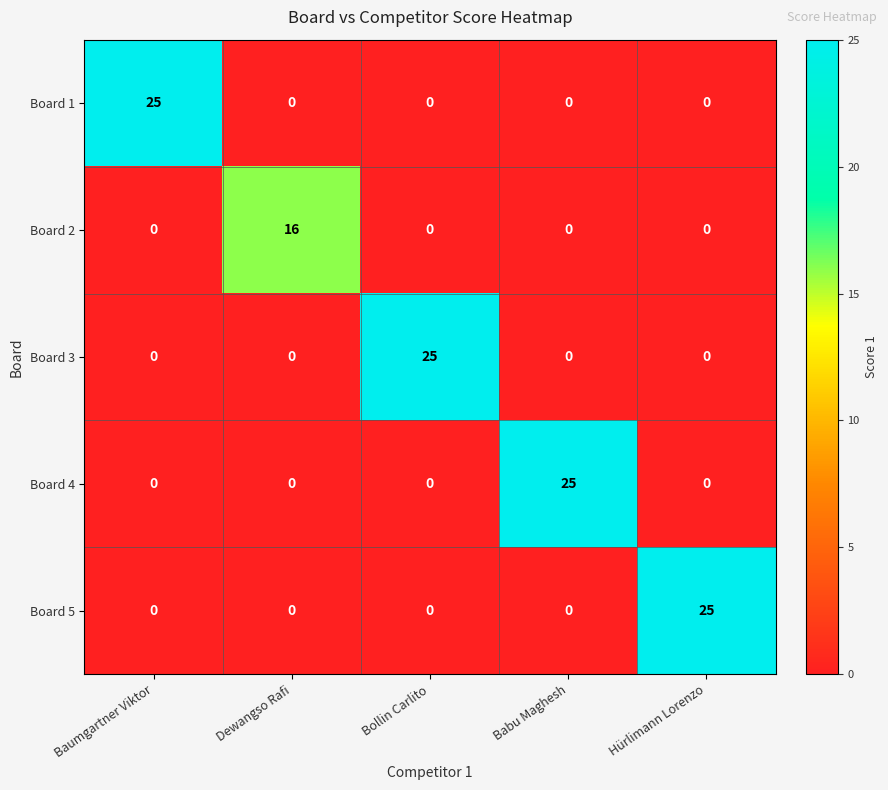

What is the spread (max minus min) of values at Babu Maghesh?

25